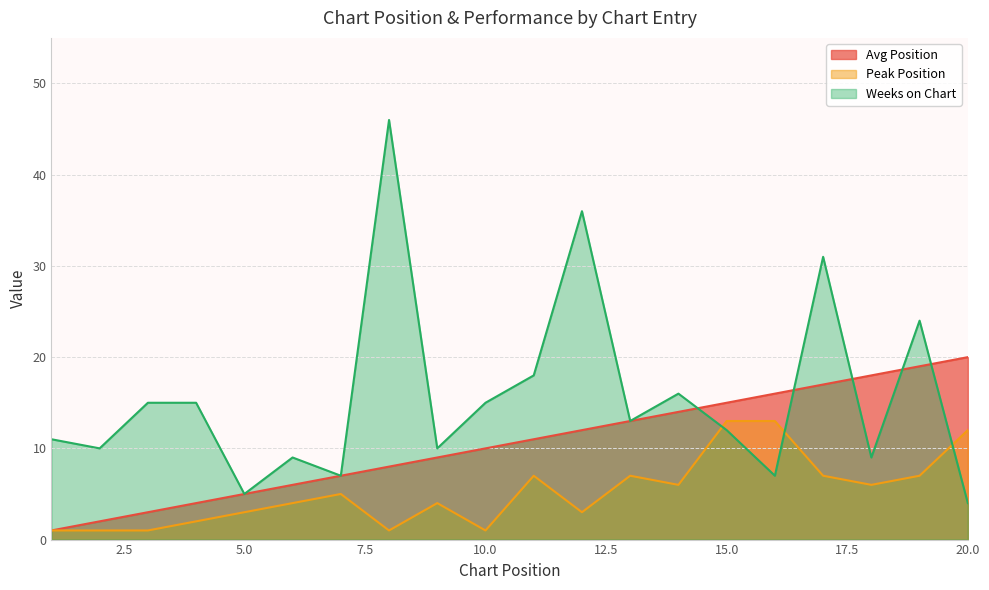

How many lines are shown in the chart?

3